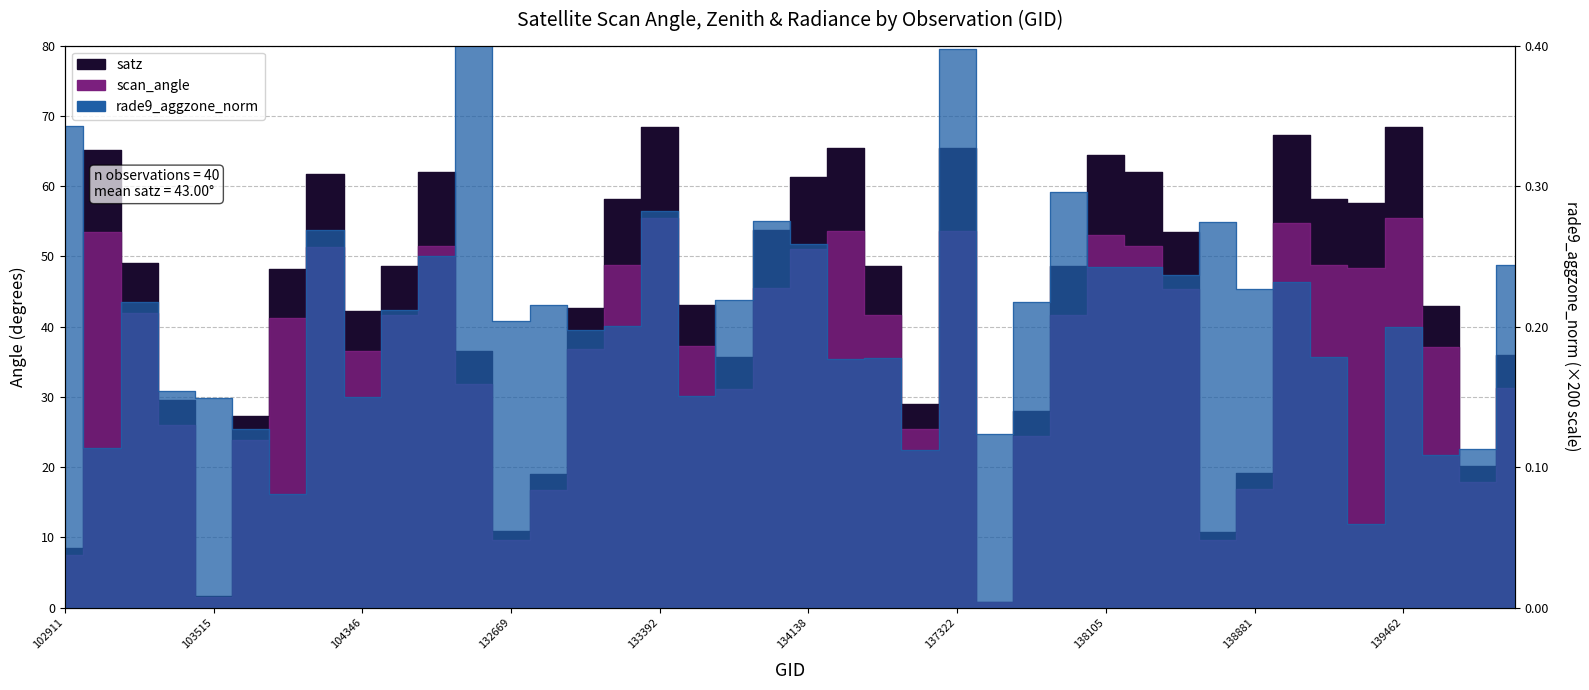

List the series in order of their peak value, lowest first.

scan_angle, satz, rade9_aggzone_norm